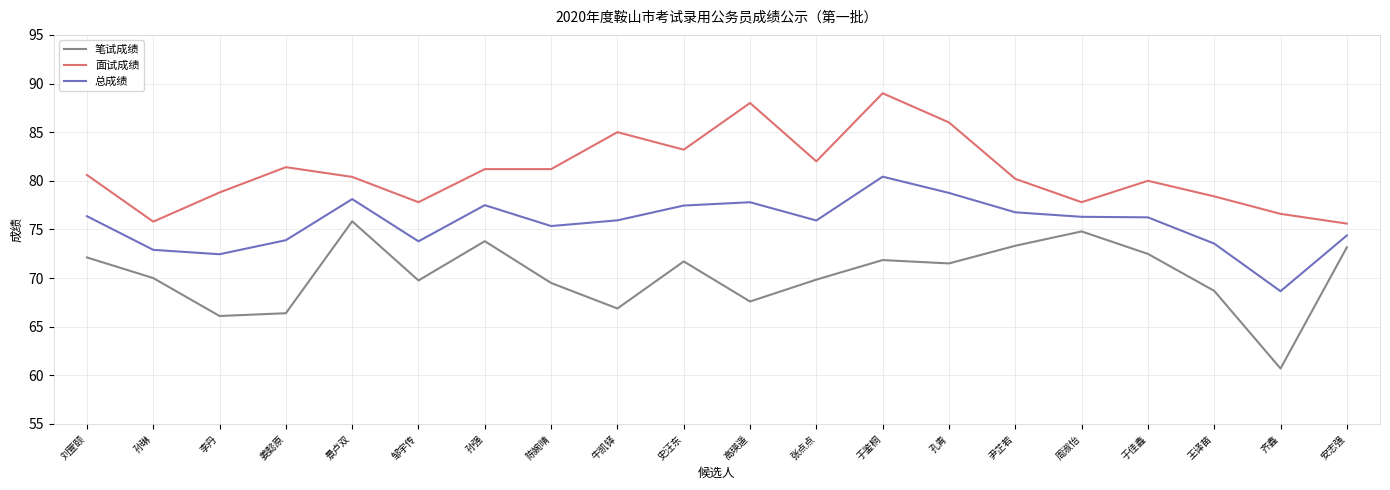

What is the difference between the second highest and minimum values in the 总成绩 series?

10.1